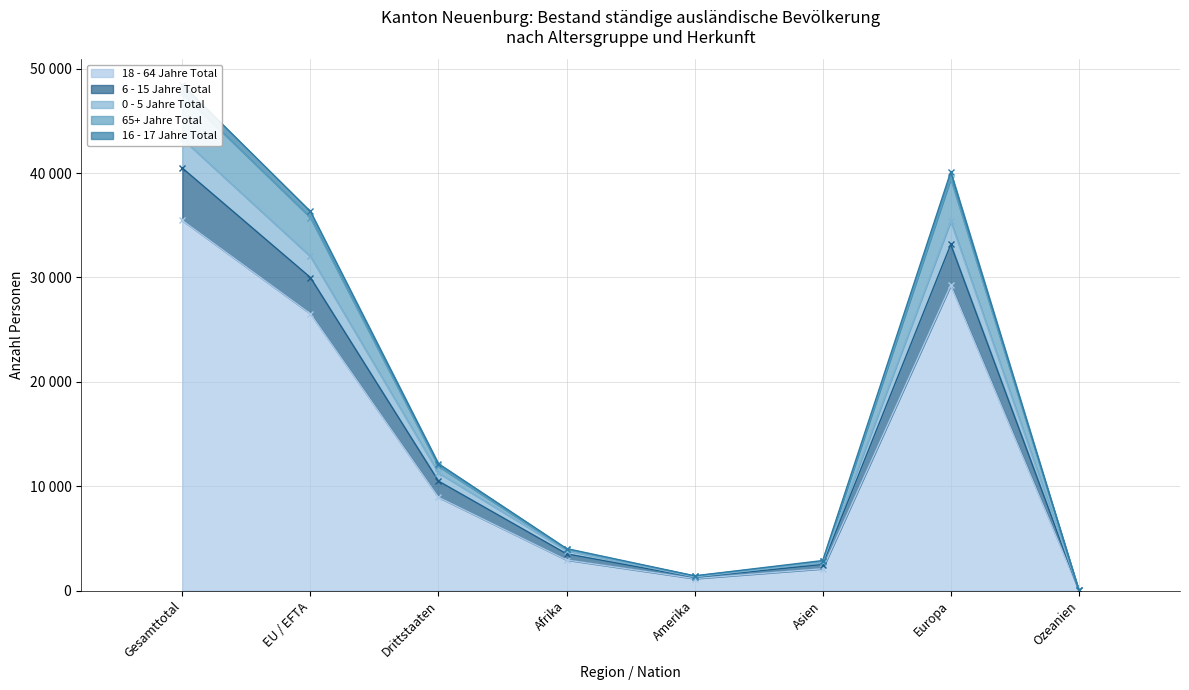

What is the minimum value for 65+ Jahre Total?

22